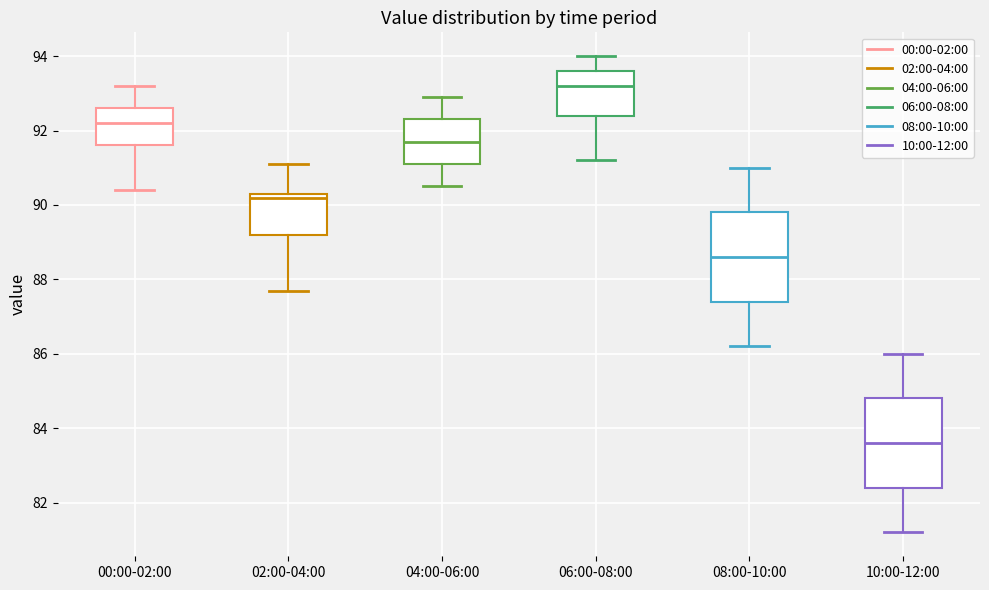

Reading left to right, transcribe this box plot: for each box, give where its median line is, the range the box spans, and where its two whiskers end, as read against the y-axis. The values are not printed on the chart, so give them approximately, as read against the axis.

00:00-02:00: median 92.2, box 91.6 to 92.6, whiskers 90.4 to 93.2
02:00-04:00: median 90.2, box 89.2 to 90.4, whiskers 87.8 to 91.2
04:00-06:00: median 91.8, box 91.2 to 92.4, whiskers 90.6 to 93.0
06:00-08:00: median 93.2, box 92.4 to 93.6, whiskers 91.2 to 94.0
08:00-10:00: median 88.6, box 87.4 to 89.8, whiskers 86.2 to 91.0
10:00-12:00: median 83.6, box 82.4 to 84.8, whiskers 81.2 to 86.0